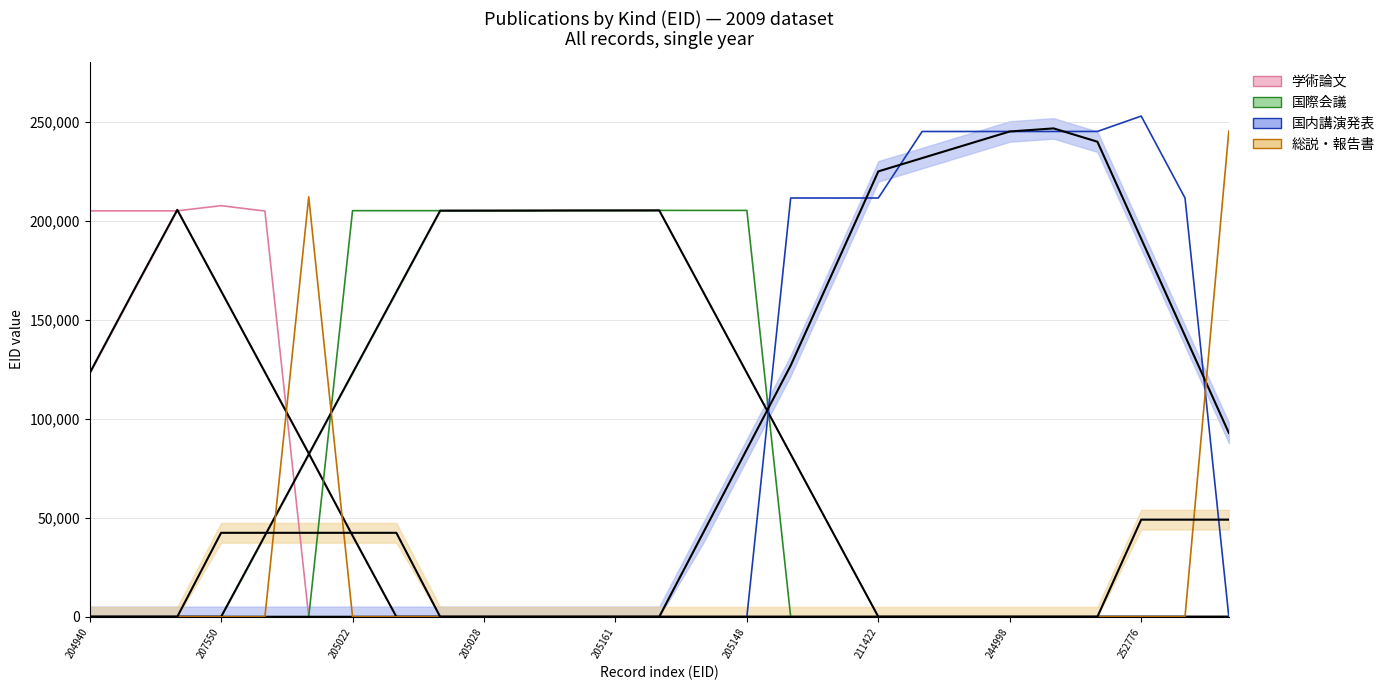

Reading left to right, what are all the values shown in this chart?

学術論文: 204940	204941	204942	207550	204844	0	0	0	0	0	0	0	0	0	0	0	0	0	0	0	0	0	0	0	0	0	0
国際会議: 0	0	0	0	0	0	205022	205024	205025	205028	205029	205159	205161	205162	205146	205148	0	0	0	0	0	0	0	0	0	0	0
国内講演発表: 0	0	0	0	0	0	0	0	0	0	0	0	0	0	0	0	211423	211409	211422	244991	244994	244998	245001	245016	252776	211408	0
総説・報告書: 0	0	0	0	0	211998	0	0	0	0	0	0	0	0	0	0	0	0	0	0	0	0	0	0	0	0	245209